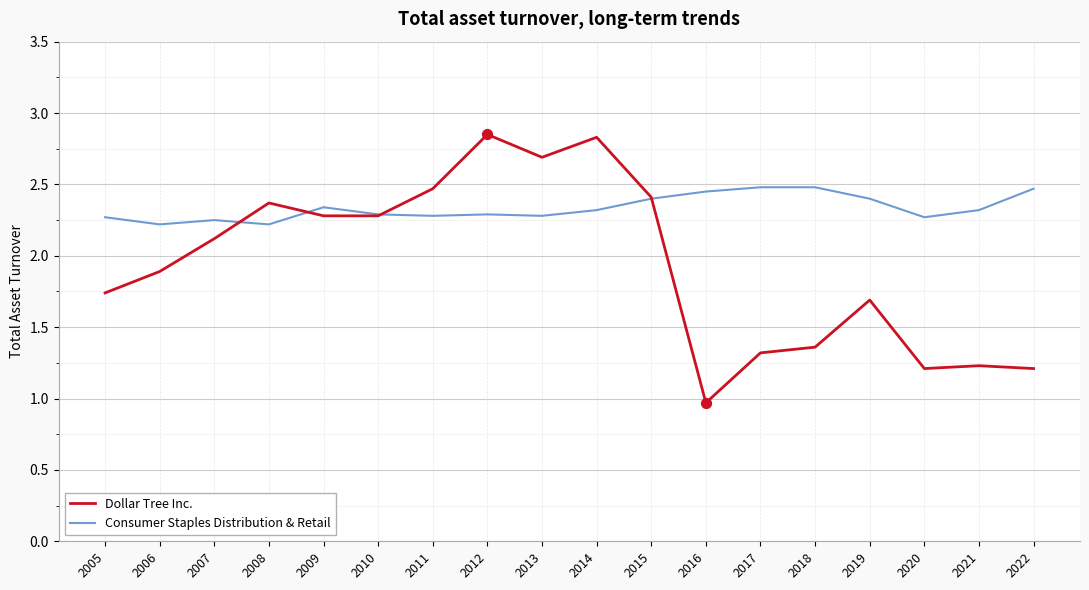

Which series has the widest spread of values?

Dollar Tree Inc.